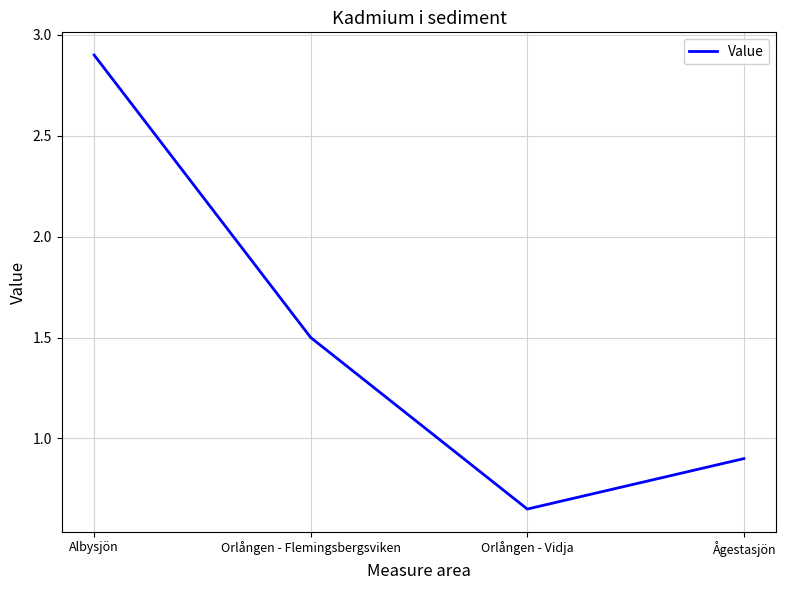

What is the change in value from Orlången - Flemingsbergsviken to Ågestasjön?

-0.6